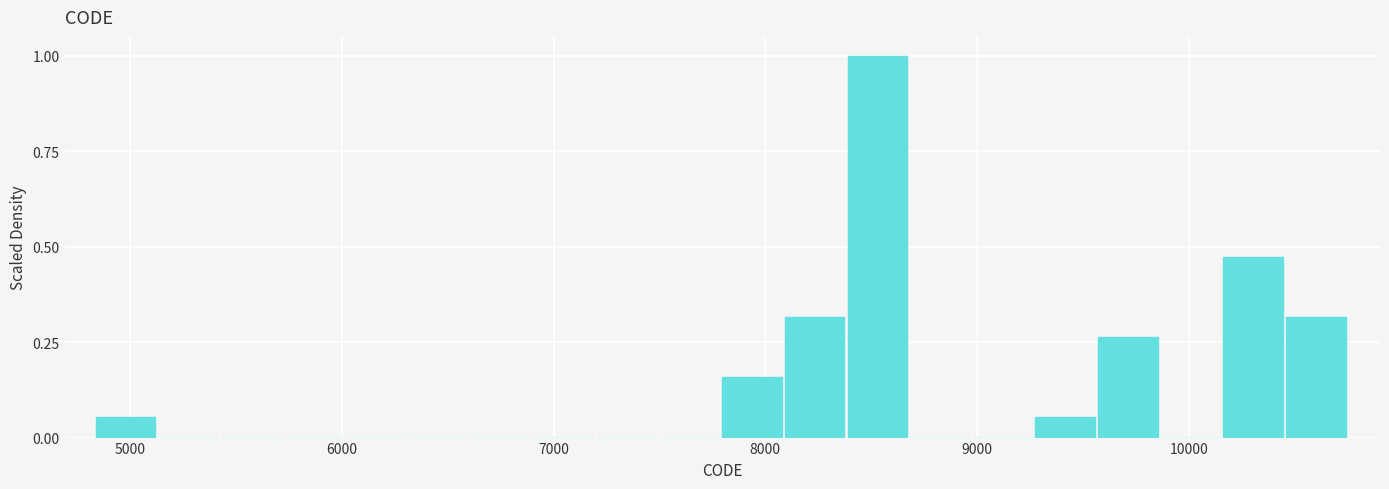

Read against the x-axis, roughly where is the centre of the tallest bar?

8500